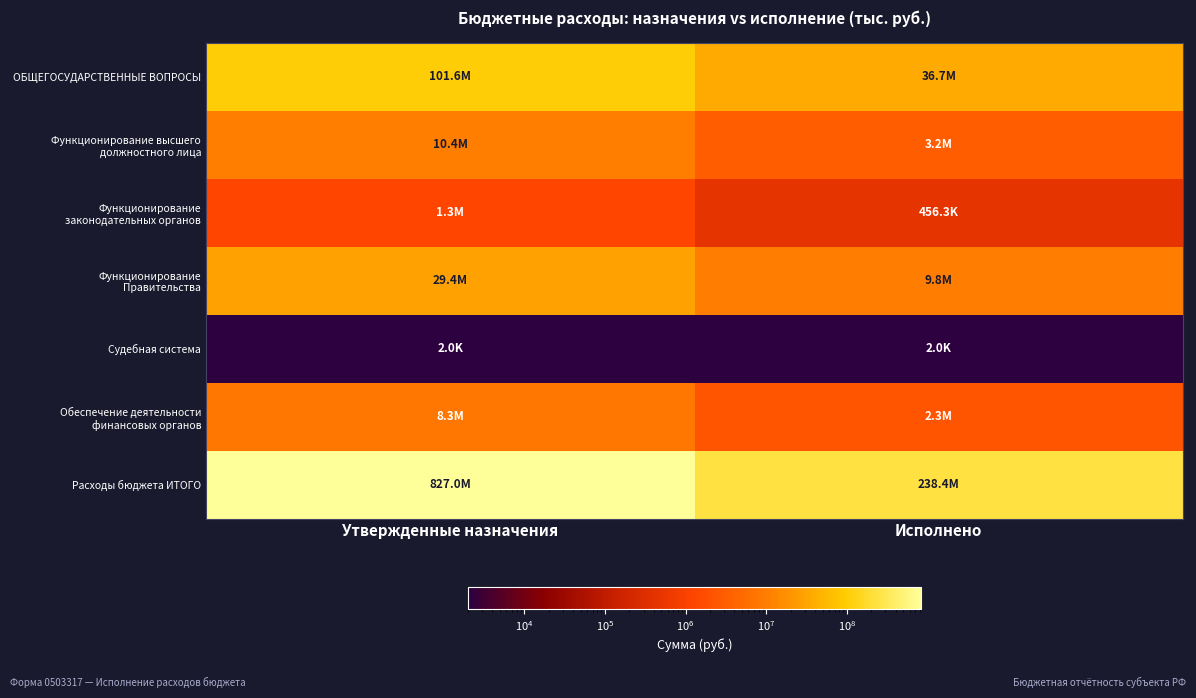

What is the maximum value shown in the chart?

826977986.3